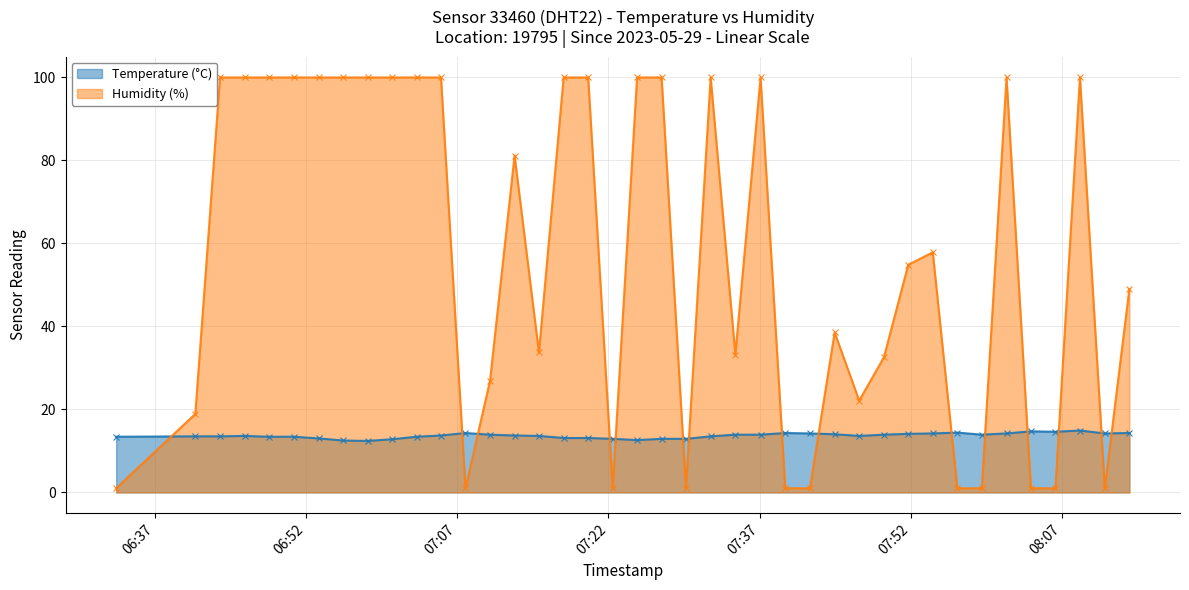

Reading left to right, transcribe all the data shown in this chart.

Temperature (°C): 13.4	13.5	13.5	13.6	13.4	13.4	13.0	12.5	12.4	12.8	13.4	13.7	14.3	13.9	13.7	13.6	13.1	13.1	12.9	12.6	12.9	12.9	13.5	13.9	13.9	14.3	14.2	14.0	13.6	13.9	14.1	14.2	14.4	13.9	14.2	14.7	14.6	14.9	14.2	14.3
Humidity (%): 1.0	18.9	99.9	99.9	99.9	99.9	99.9	99.9	99.9	99.9	99.9	99.9	1.0	26.9	81.1	33.7	99.9	99.9	1.0	99.9	99.9	1.0	99.9	33.2	99.9	1.0	1.0	38.5	22.1	32.5	54.8	57.8	1.0	1.0	99.9	1.0	1.0	99.9	1.0	49.0